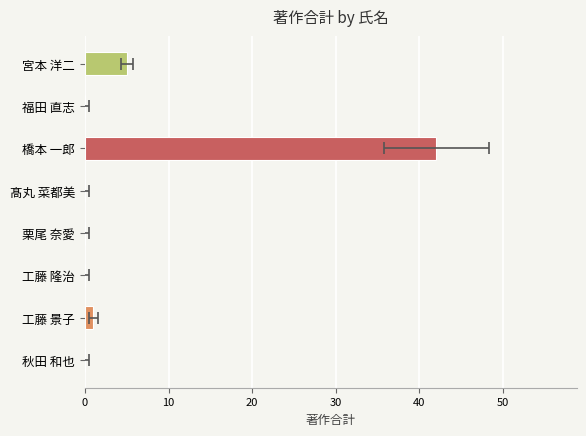

Is it true that the value at 髙丸 菜都美 is -17?

False